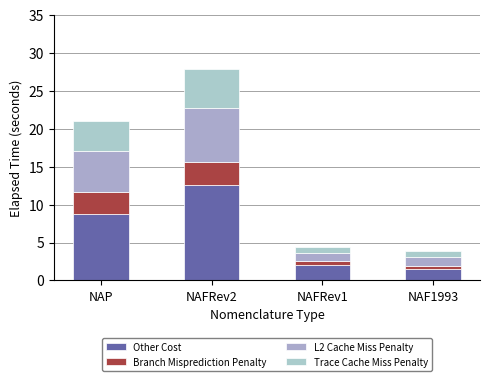

Rank the series by their maximum value, from highest to lowest.

Other Cost, L2 Cache Miss Penalty, Trace Cache Miss Penalty, Branch Misprediction Penalty